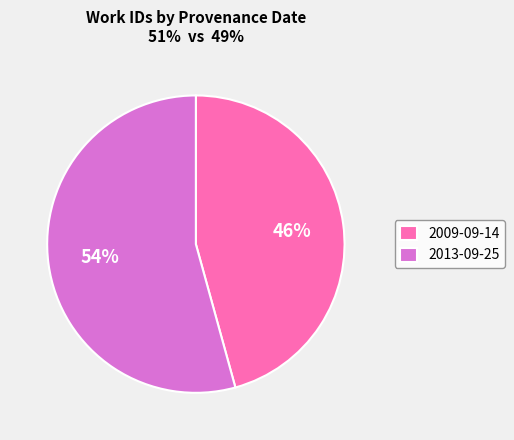

Combined, do 2013-09-25 and 2009-09-14 account for over 50%?

Yes